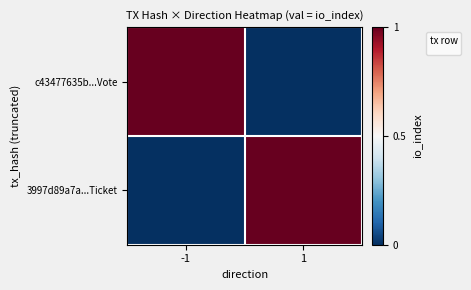

Rank the categories by value from lowest to highest.

-1, 1